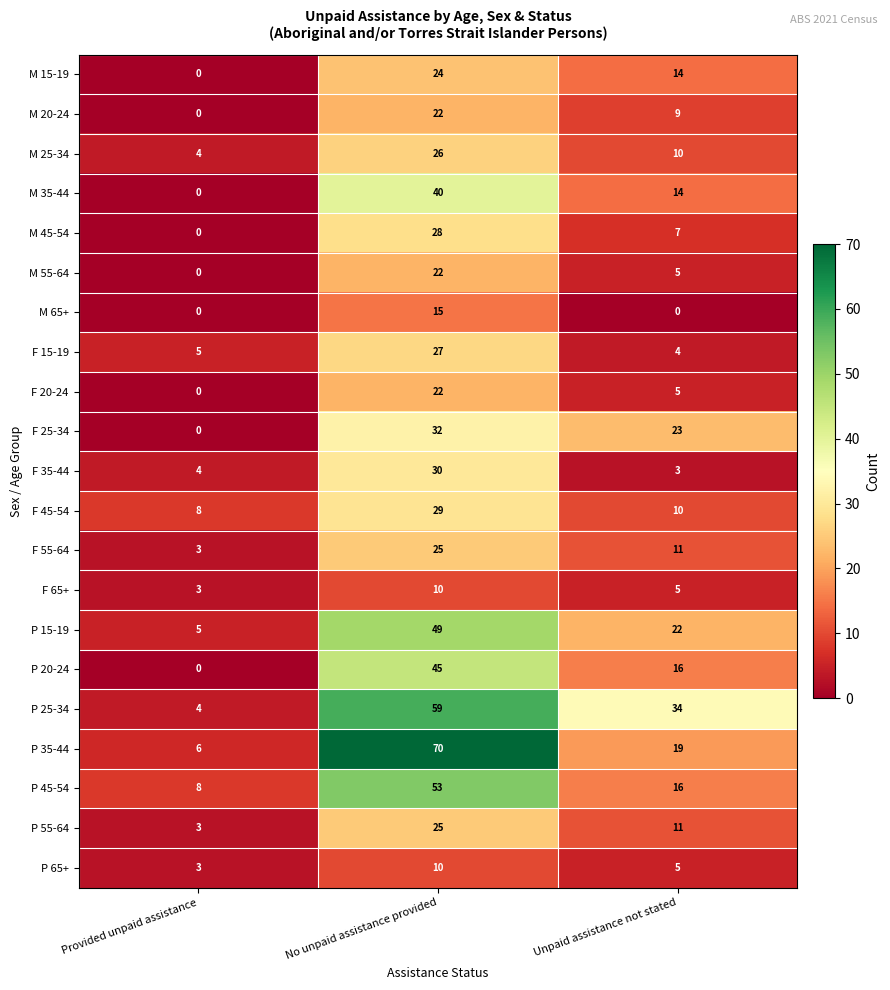

What is the spread (max minus min) of values at Provided unpaid assistance?

8